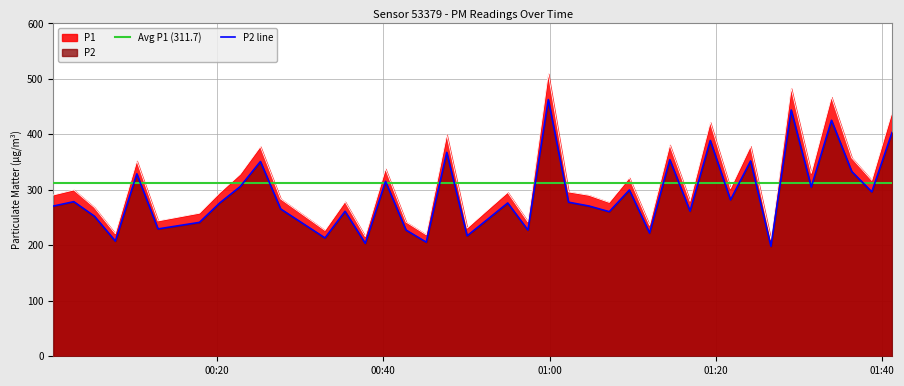

Reading right to left, transcribe all the data shown in this chart.

P1: 2024-03-02T01:41:12=439.9	2024-03-02T01:38:46=317.0	2024-03-02T01:36:21=357.7	2024-03-02T01:33:55=467.2	2024-03-02T01:31:29=329.7	2024-03-02T01:29:04=482.9	2024-03-02T01:26:38=210.4	2024-03-02T01:24:11=378.5	2024-03-02T01:21:46=302.4	2024-03-02T01:19:20=421.6	2024-03-02T01:16:54=279.3	2024-03-02T01:14:28=380.9	2024-03-02T01:12:02=235.9	2024-03-02T01:09:36=321.7	2024-03-02T01:07:11=277.4	2024-03-02T01:04:45=290.2	2024-03-02T01:02:17=296.2	2024-03-02T00:59:51=509.1	2024-03-02T00:57:24=242.2	2024-03-02T00:54:58=295.4	2024-03-02T00:52:31=263.2	2024-03-02T00:50:05=230.9	2024-03-02T00:47:38=399.3	2024-03-02T00:45:10=219.0	2024-03-02T00:42:44=242.0	2024-03-02T00:40:16=337.7	2024-03-02T00:37:50=215.6	2024-03-02T00:35:24=278.5	2024-03-02T00:32:59=226.9	2024-03-02T00:27:39=283.7	2024-03-02T00:25:13=378.0	2024-03-02T00:22:47=328.0	2024-03-02T00:20:21=295.1	2024-03-02T00:17:53=257.9	2024-03-02T00:12:54=244.0	2024-03-02T00:10:21=352.1	2024-03-02T00:07:46=220.8	2024-03-02T00:05:15=268.2	2024-03-02T00:02:46=299.8	2024-03-02T00:00:18=290.8
P2: 2024-03-02T01:41:12=403.4	2024-03-02T01:38:46=296.4	2024-03-02T01:36:21=333.1	2024-03-02T01:33:55=425.4	2024-03-02T01:31:29=305.1	2024-03-02T01:29:04=444.0	2024-03-02T01:26:38=198.2	2024-03-02T01:24:11=352.1	2024-03-02T01:21:46=281.9	2024-03-02T01:19:20=389.0	2024-03-02T01:16:54=261.7	2024-03-02T01:14:28=354.4	2024-03-02T01:12:02=222.1	2024-03-02T01:09:36=299.8	2024-03-02T01:07:11=260.6	2024-03-02T01:04:45=270.9	2024-03-02T01:02:17=277.8	2024-03-02T00:59:51=462.8	2024-03-02T00:57:24=227.4	2024-03-02T00:54:58=276.3	2024-03-02T00:52:31=246.5	2024-03-02T00:50:05=217.2	2024-03-02T00:47:38=367.5	2024-03-02T00:45:10=205.7	2024-03-02T00:42:44=227.5	2024-03-02T00:40:16=315.3	2024-03-02T00:37:50=203.5	2024-03-02T00:35:24=261.4	2024-03-02T00:32:59=213.3	2024-03-02T00:27:39=265.6	2024-03-02T00:25:13=351.1	2024-03-02T00:22:47=305.8	2024-03-02T00:20:21=276.8	2024-03-02T00:17:53=241.3	2024-03-02T00:12:54=229.6	2024-03-02T00:10:21=328.9	2024-03-02T00:07:46=207.6	2024-03-02T00:05:15=252.5	2024-03-02T00:02:46=278.7	2024-03-02T00:00:18=270.8